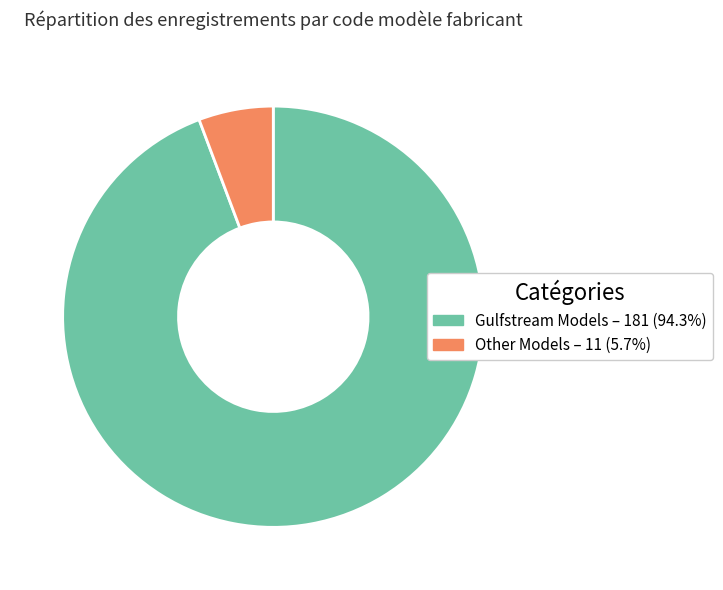

Count the number of slices in the pie.

2